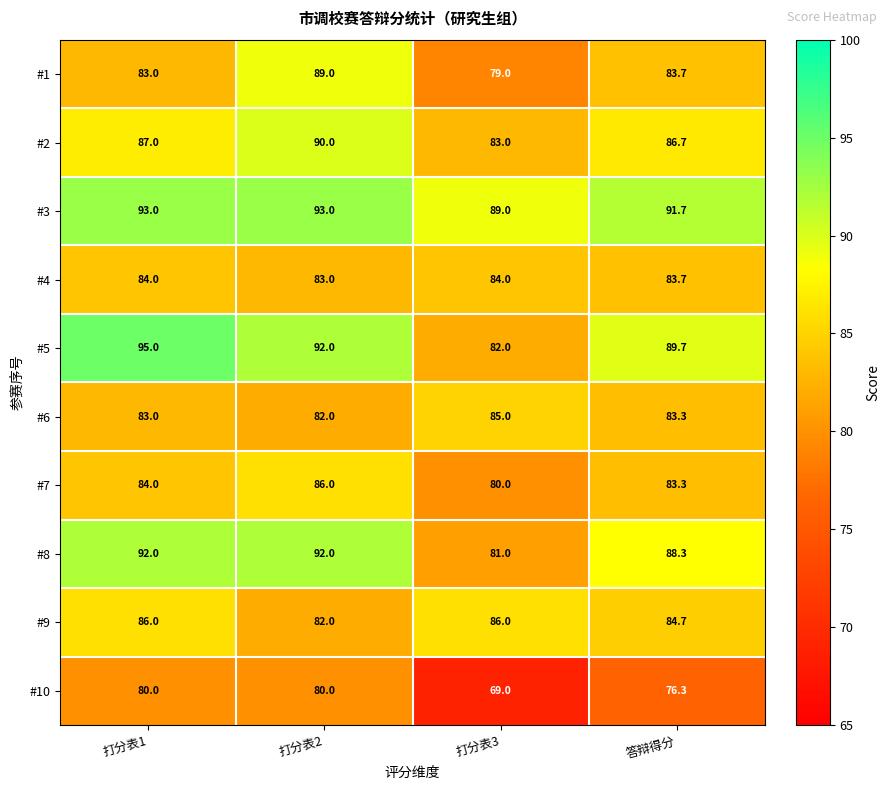

What is the sum of all #6 values?

333.3